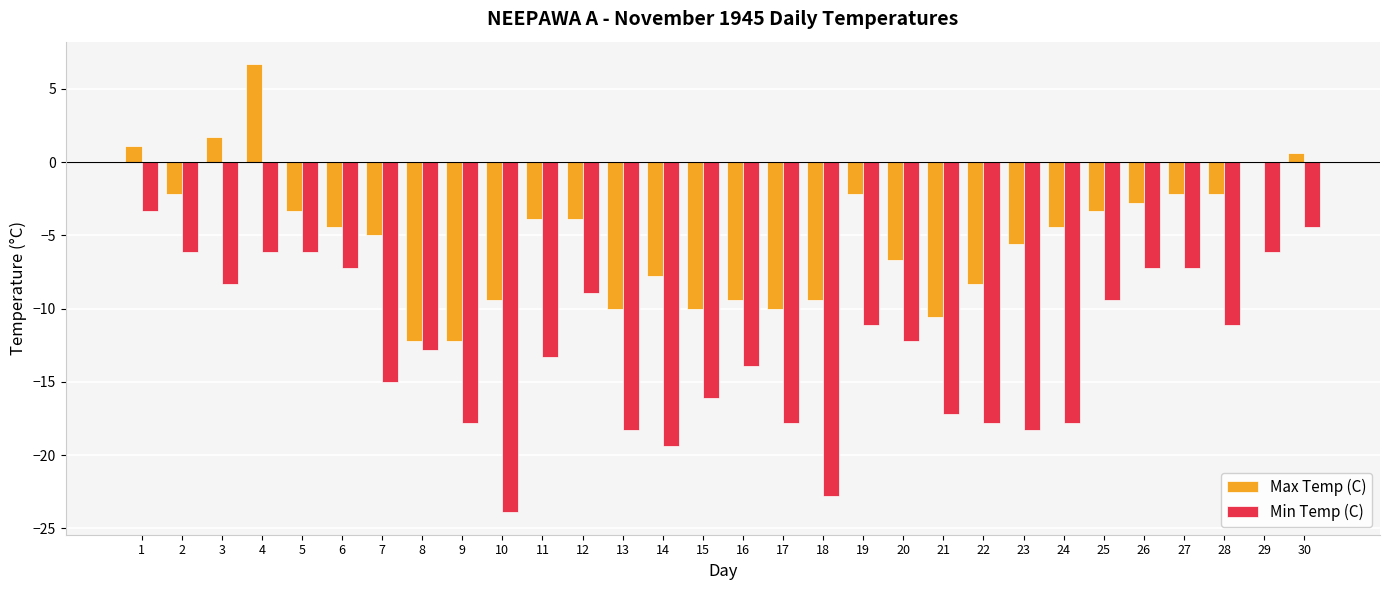

The value of Max Temp (C) at 15 is -13.6. True or false?

False